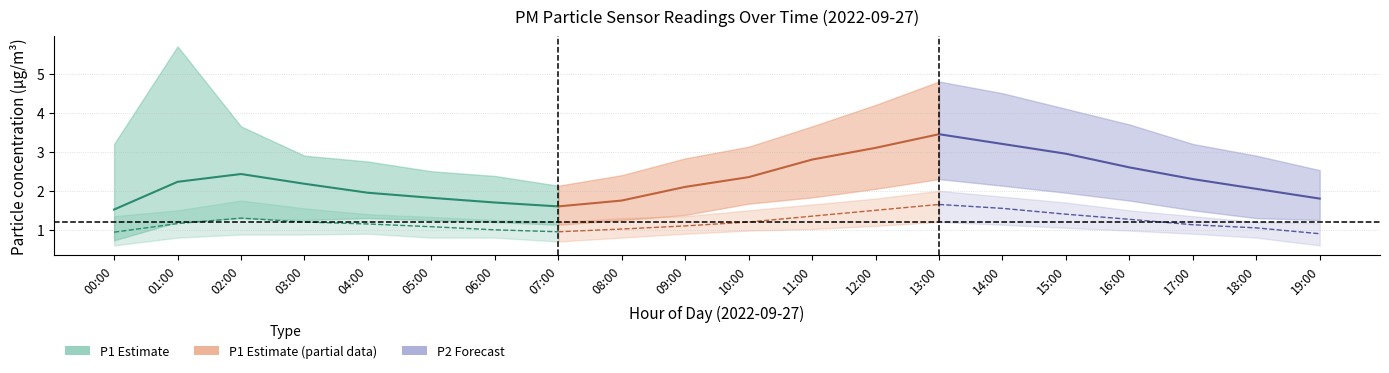

What is the value of the P2_center point at the 17th from the left?

1.3